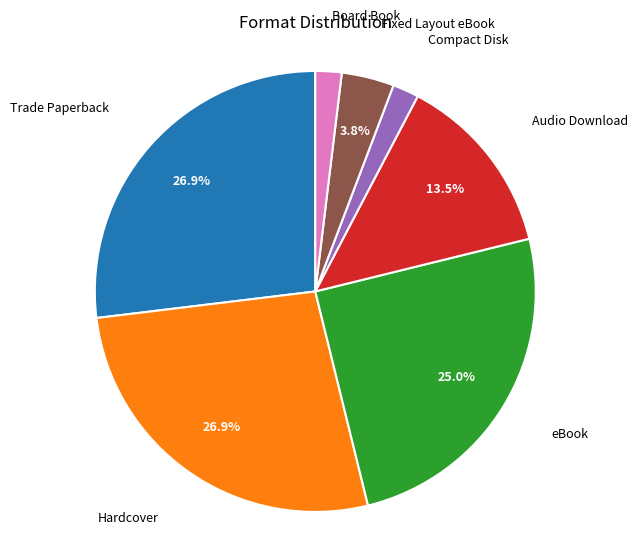

How many segments does this pie chart have?

7